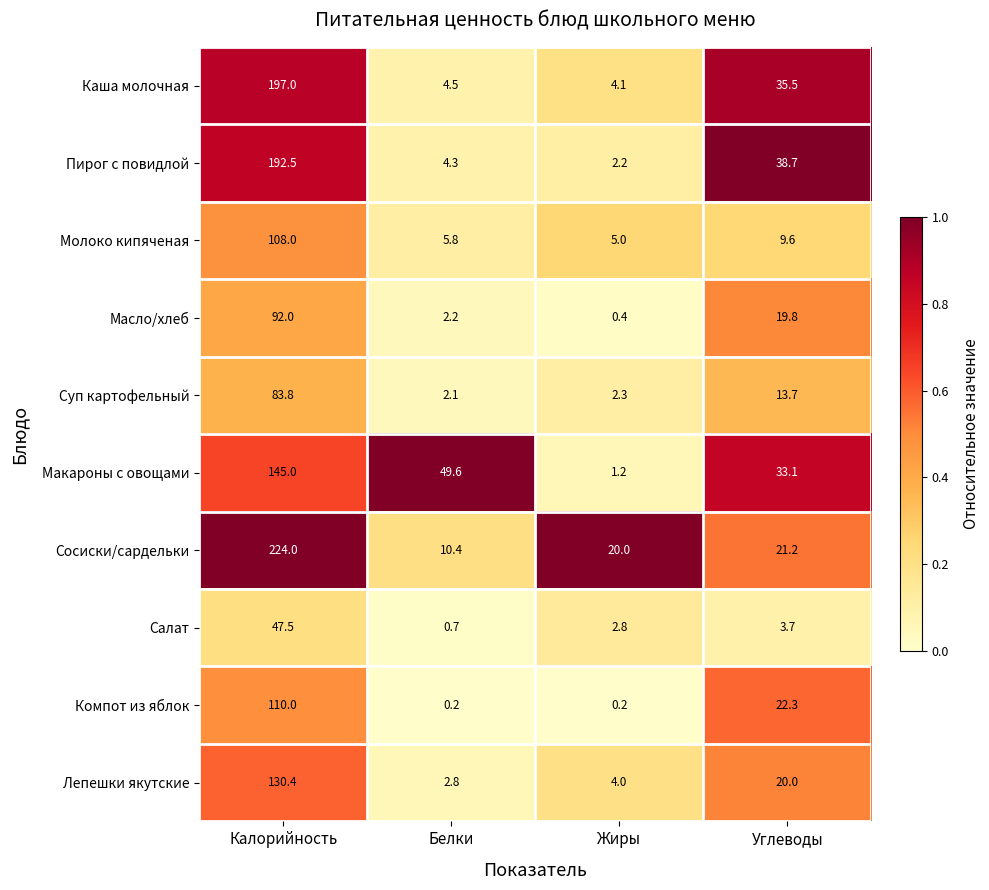

At how many categories does at least one series exceed 0?

4